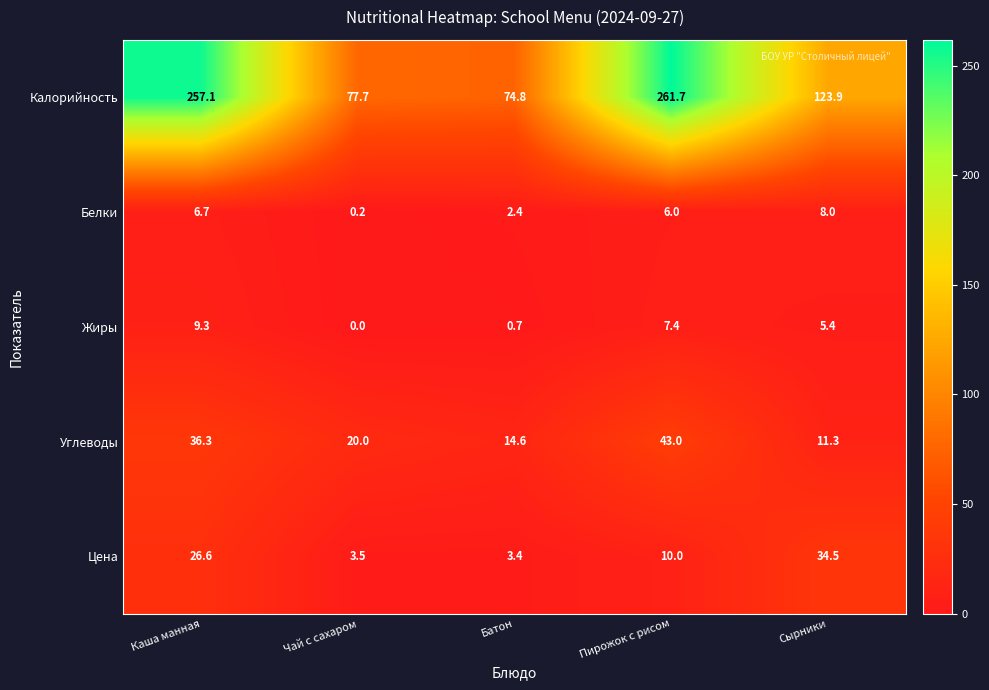

At which label is Цена closest to 18?

Пирожок с рисом